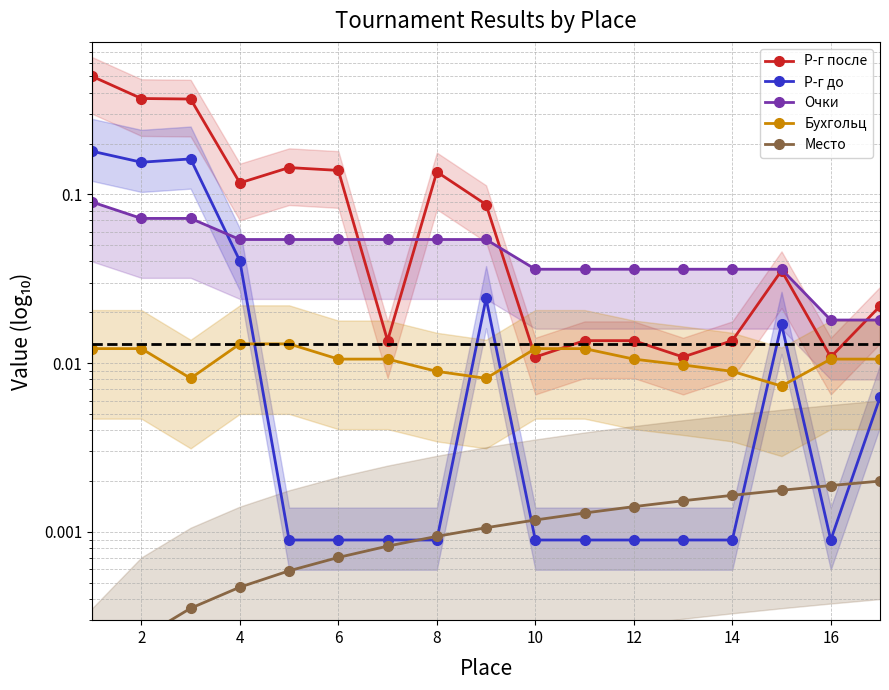

The value of Р-г после at 10 is 0.0. True or false?

True